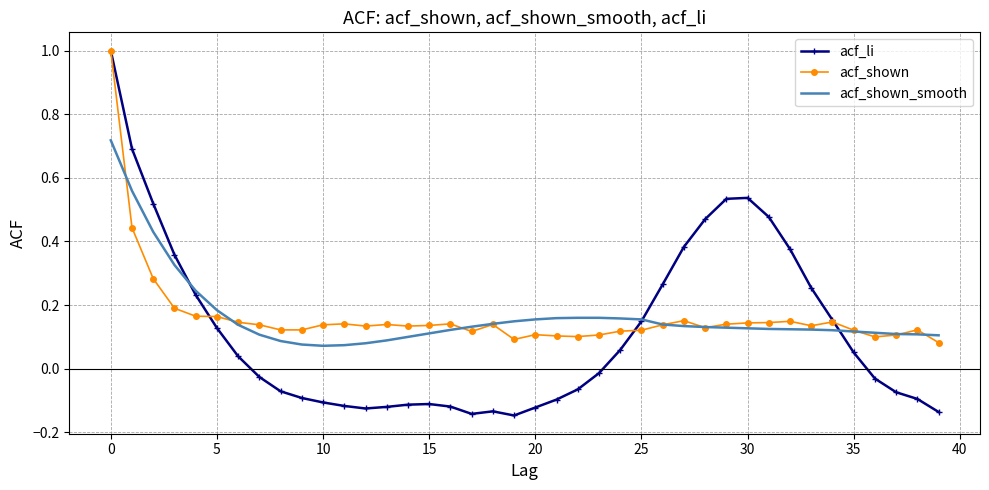

How many intersections are there between acf_shown_smooth and acf_li?

3